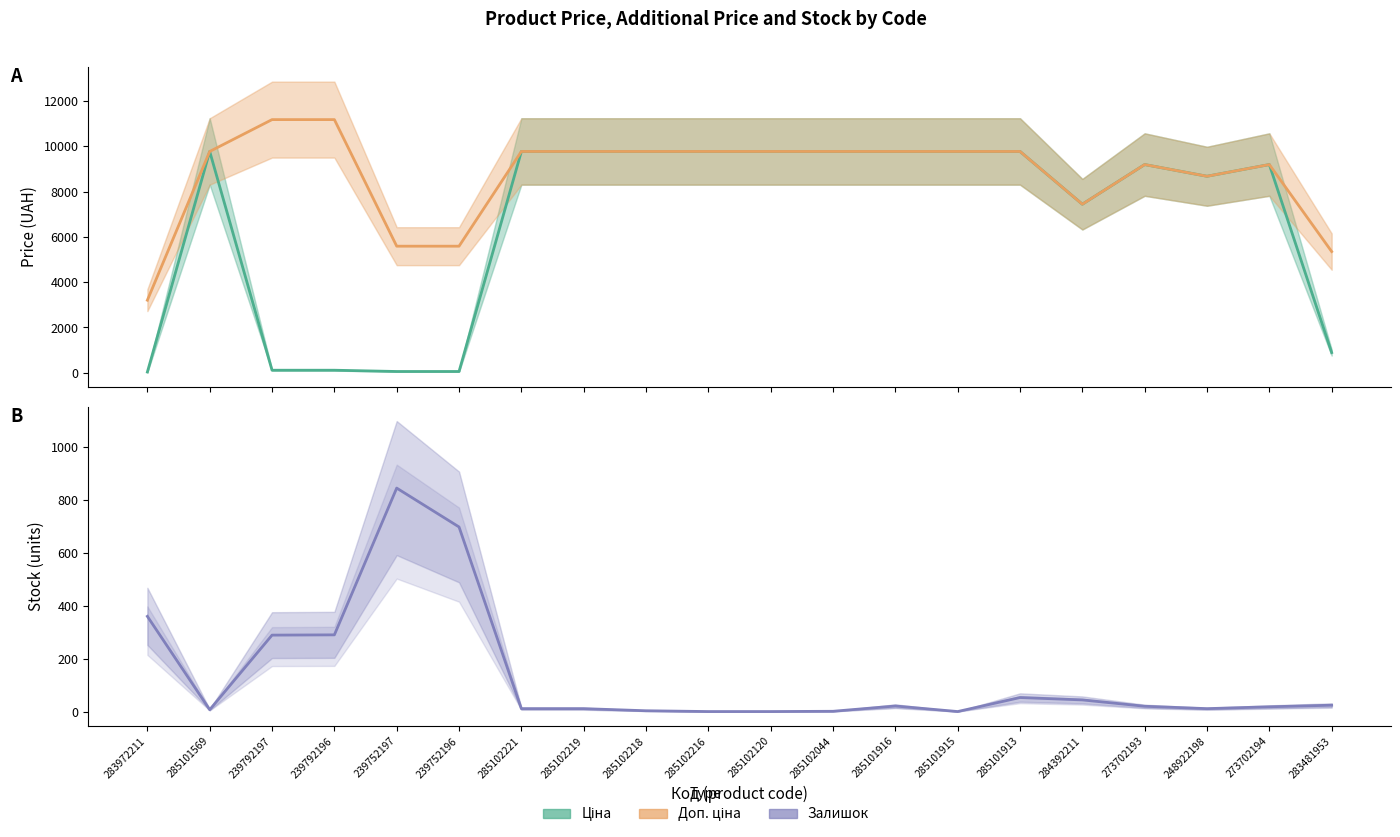

Rank the series by their maximum value, from highest to lowest.

Доп. ціна, Ціна, Залишок